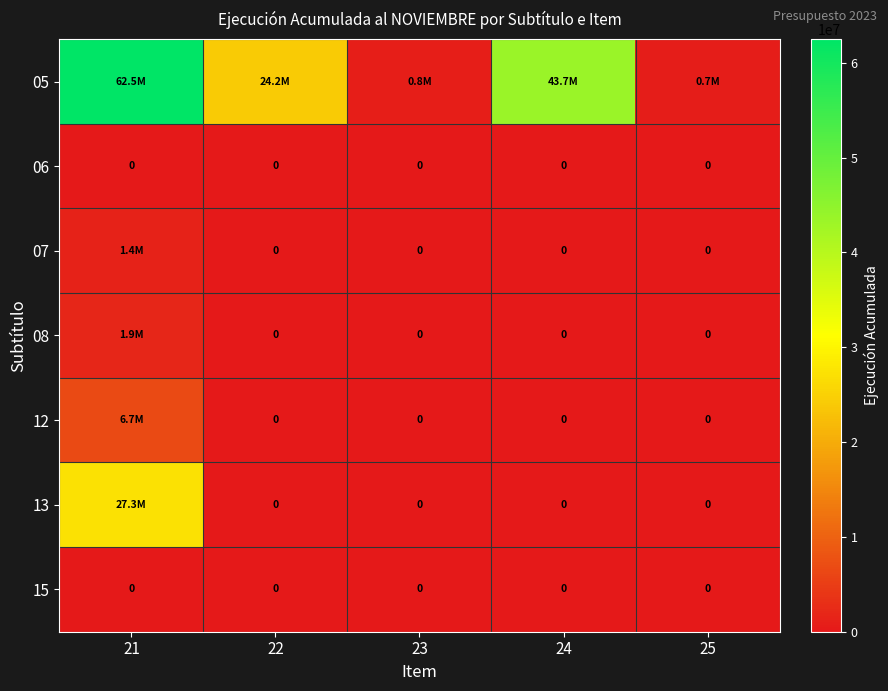

The 15 series shows 0 at 24. True or false?

True